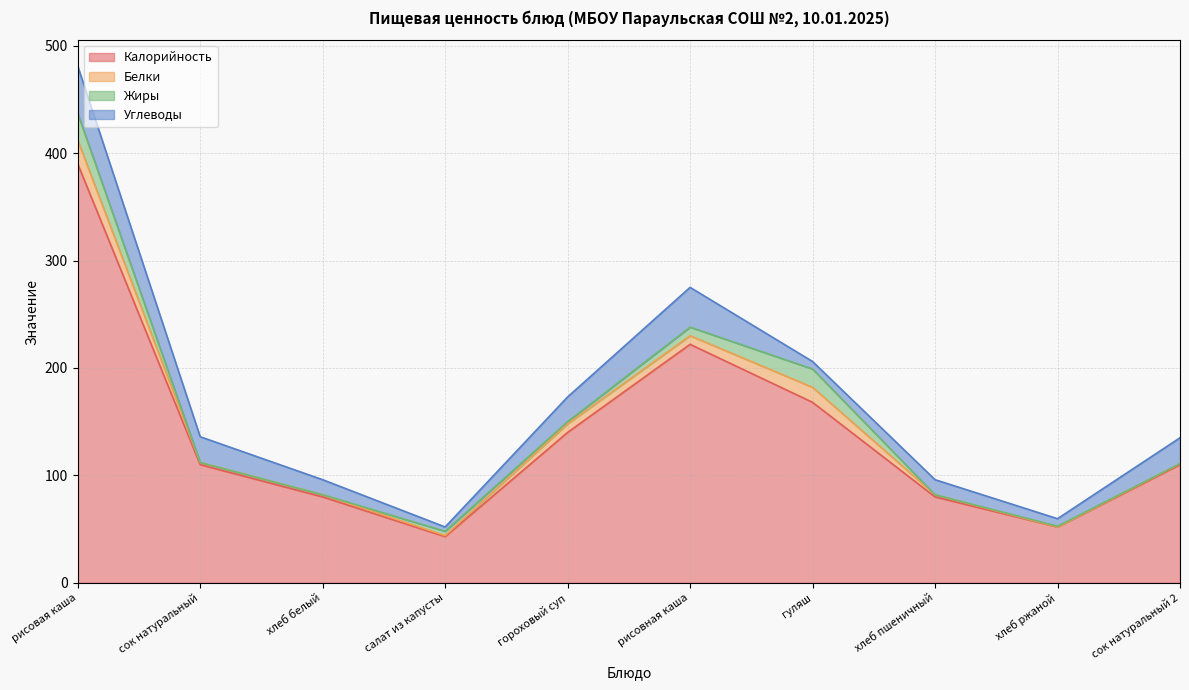

How many lines are shown in the chart?

4